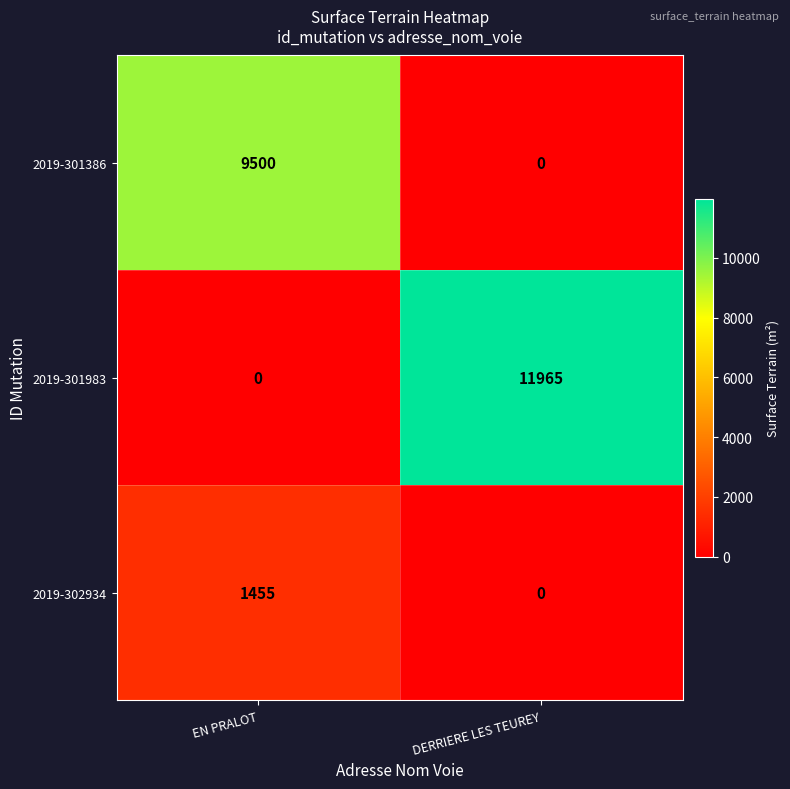

At which label is 2019-302934 closest to 727?

DERRIERE LES TEUREY